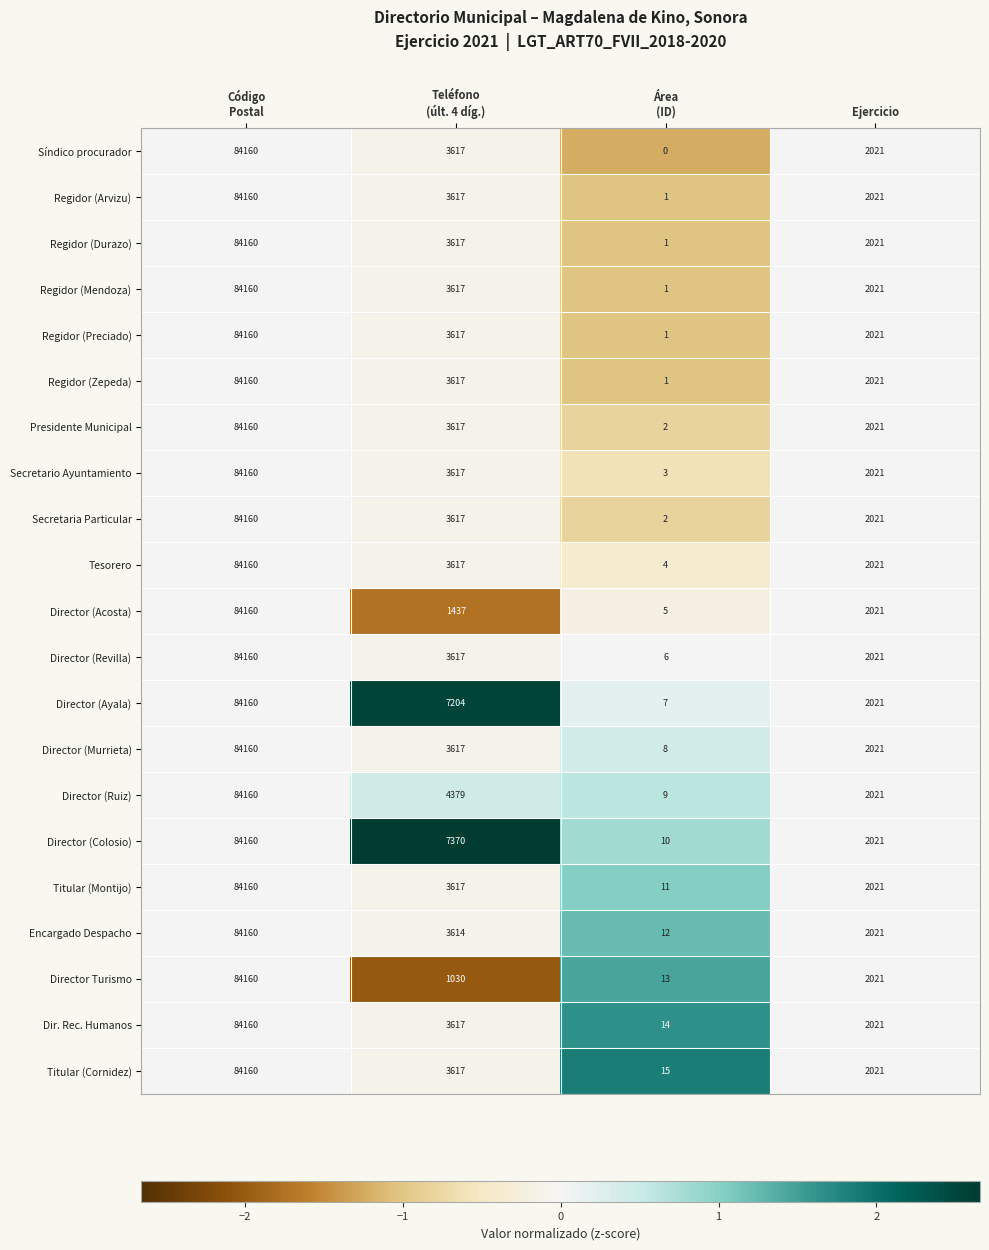

What is the maximum value shown in the chart?

84160